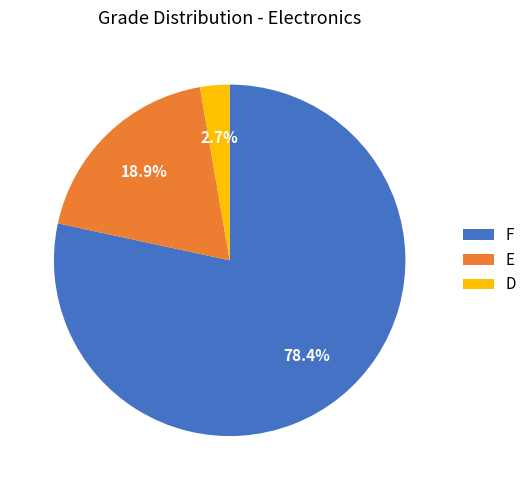

Approximately how many times larger is the value at F compared to D?

29.0